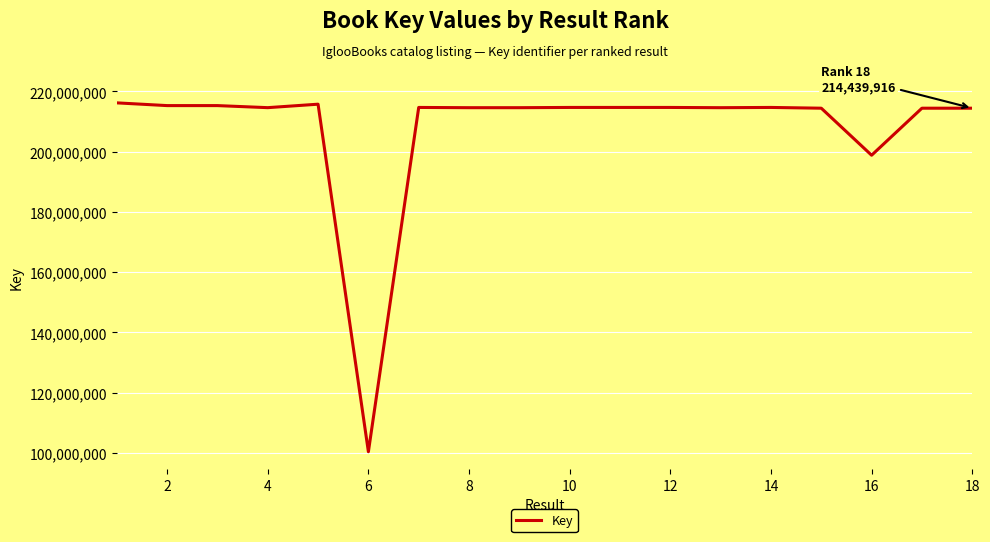

What is the maximum value shown in the chart?

216211953